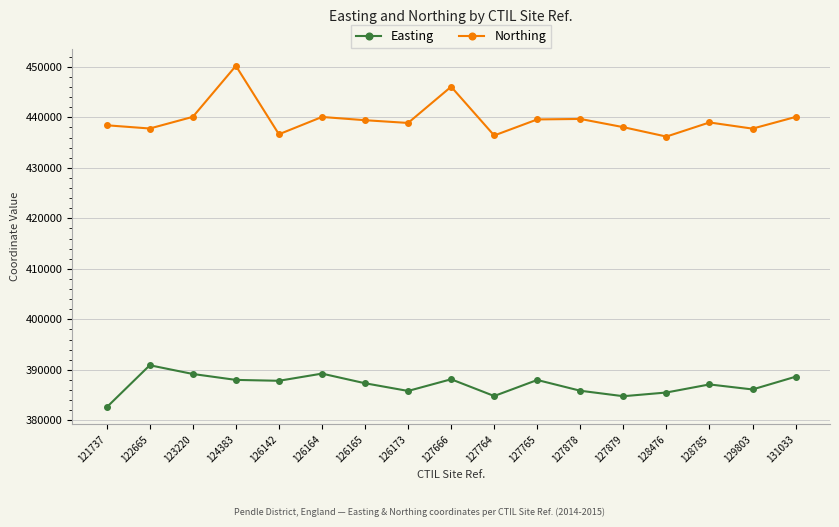

What is the total value across all series at 127666?

834203